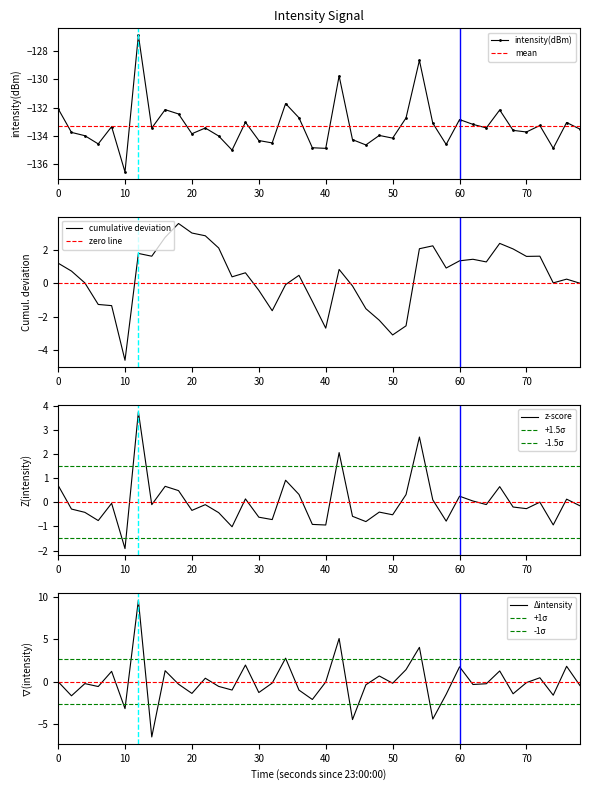

Is it true that intensity(dBm) equals -132.1 at 0?

True